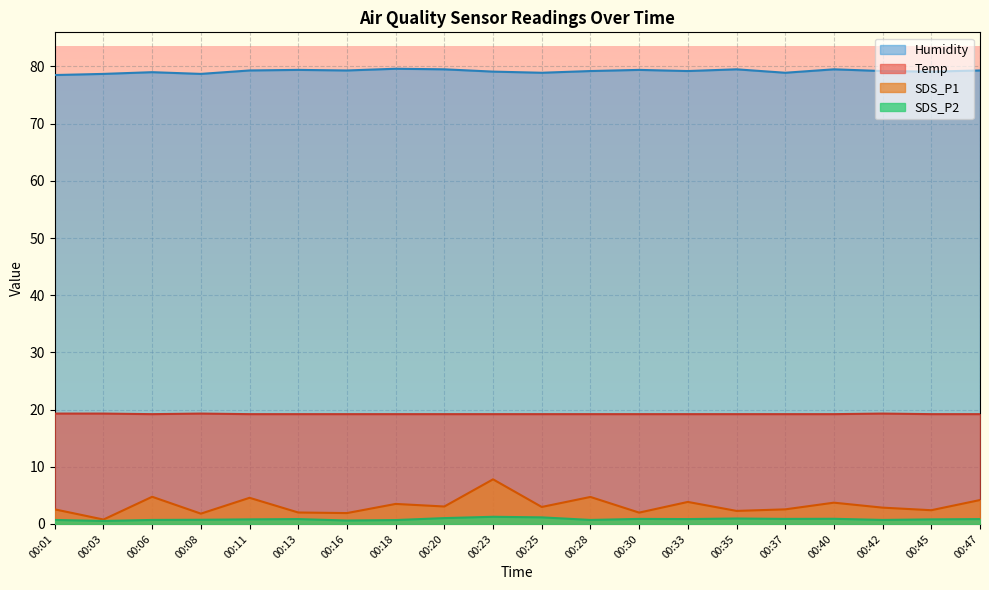

Does the chart display data point markers on the line(s)?

No